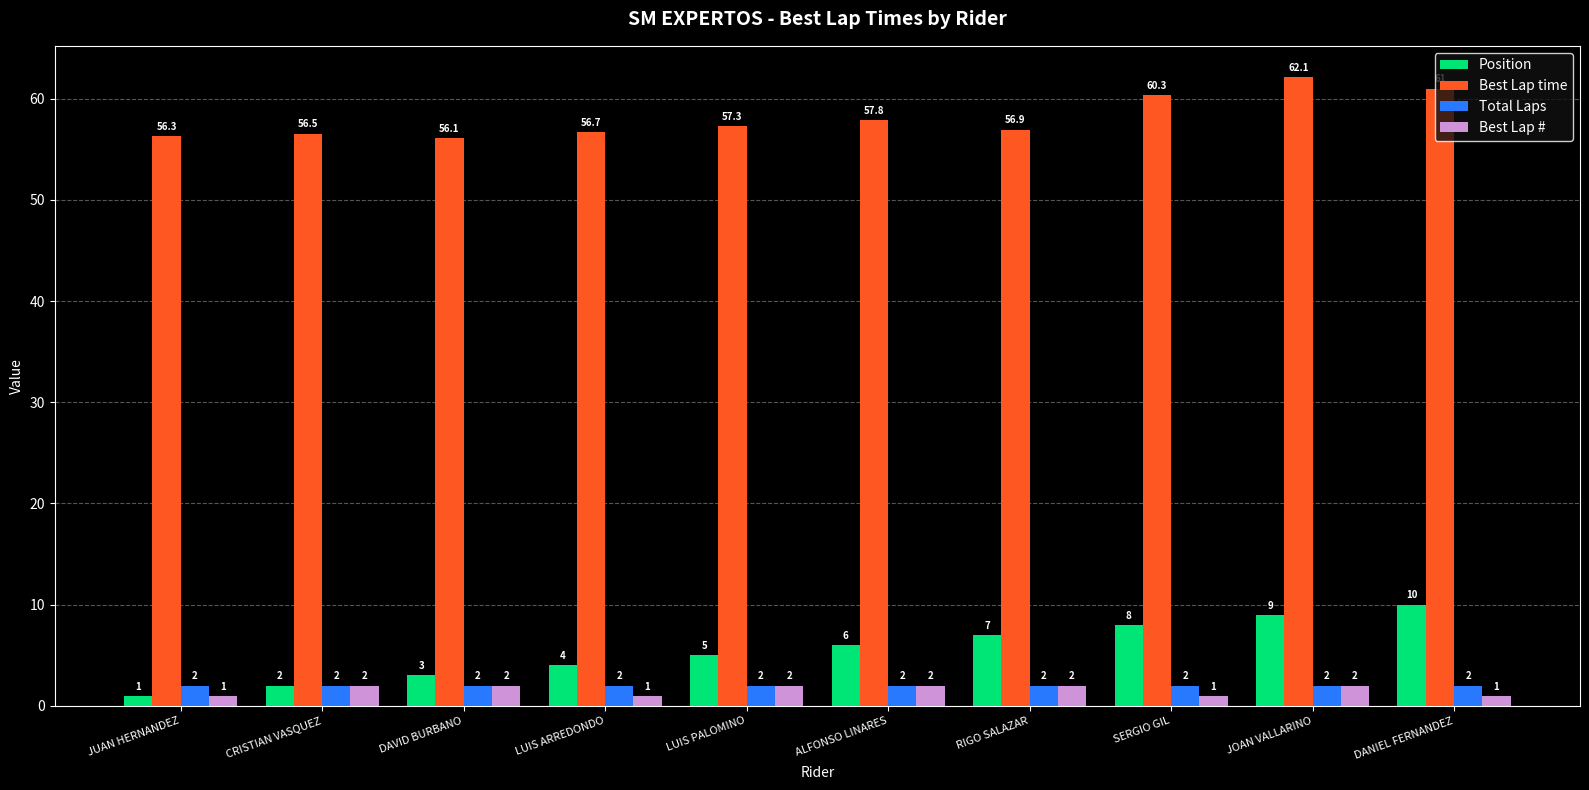

Reading left to right, list all the values displayed in this chart.

Position: JUAN HERNANDEZ=1.0	CRISTIAN VASQUEZ=2.0	DAVID BURBANO=3.0	LUIS ARREDONDO=4.0	LUIS PALOMINO=5.0	ALFONSO LINARES=6.0	RIGO SALAZAR=7.0	SERGIO GIL=8.0	JOAN VALLARINO=9.0	DANIEL FERNANDEZ=10.0
Best Lap time: JUAN HERNANDEZ=56.3	CRISTIAN VASQUEZ=56.5	DAVID BURBANO=56.1	LUIS ARREDONDO=56.7	LUIS PALOMINO=57.3	ALFONSO LINARES=57.8	RIGO SALAZAR=56.9	SERGIO GIL=60.3	JOAN VALLARINO=62.1	DANIEL FERNANDEZ=61.0
Total Laps: JUAN HERNANDEZ=2.0	CRISTIAN VASQUEZ=2.0	DAVID BURBANO=2.0	LUIS ARREDONDO=2.0	LUIS PALOMINO=2.0	ALFONSO LINARES=2.0	RIGO SALAZAR=2.0	SERGIO GIL=2.0	JOAN VALLARINO=2.0	DANIEL FERNANDEZ=2.0
Best Lap #: JUAN HERNANDEZ=1.0	CRISTIAN VASQUEZ=2.0	DAVID BURBANO=2.0	LUIS ARREDONDO=1.0	LUIS PALOMINO=2.0	ALFONSO LINARES=2.0	RIGO SALAZAR=2.0	SERGIO GIL=1.0	JOAN VALLARINO=2.0	DANIEL FERNANDEZ=1.0